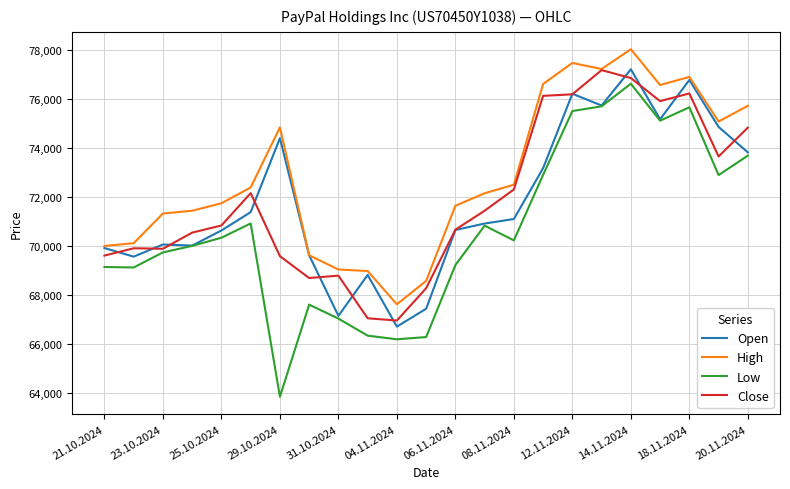

What is the highest value of the Low series?

76634